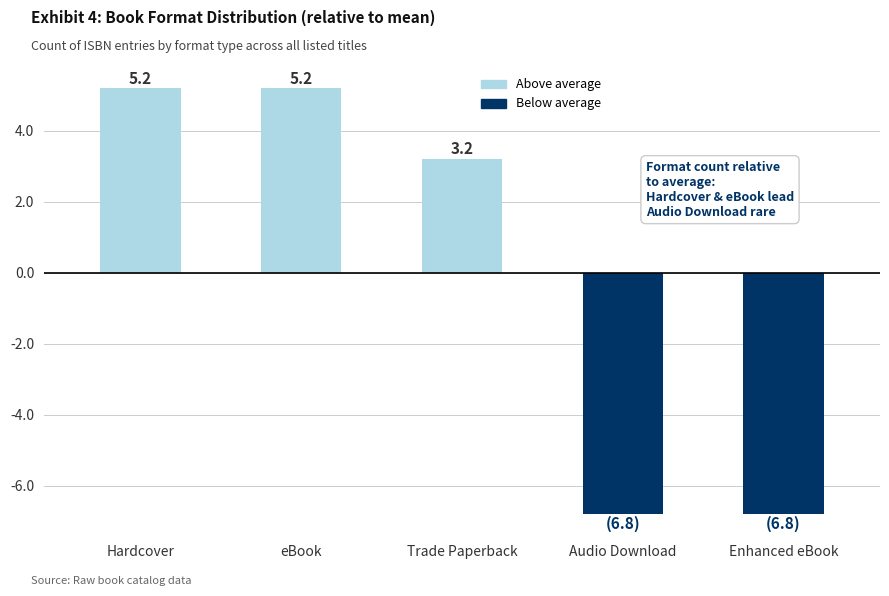

What is the change in value from Hardcover to Audio Download?

-12.0